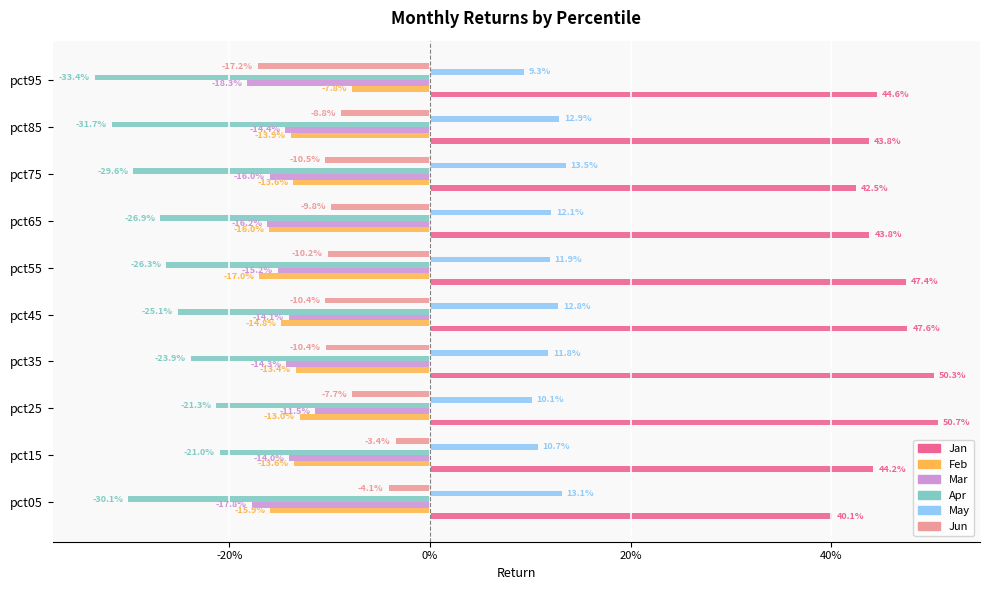

What are all the series names shown in the legend?

Jan, Feb, Mar, Apr, May, Jun